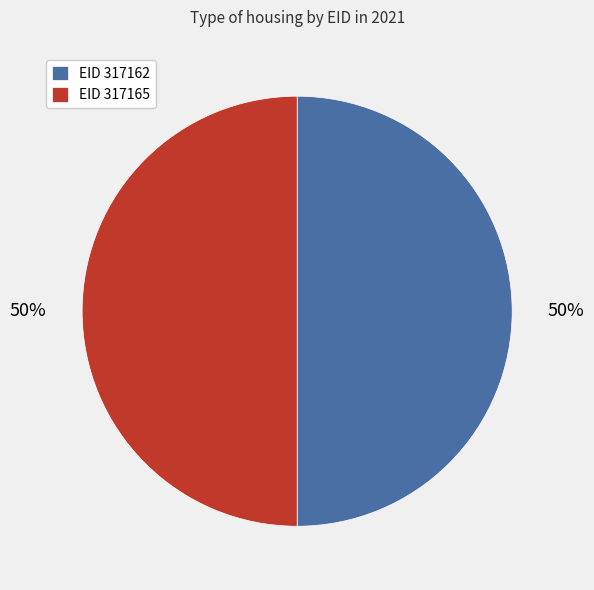

Approximately how many times larger is the value at EID 317165 compared to EID 317162?

1.0